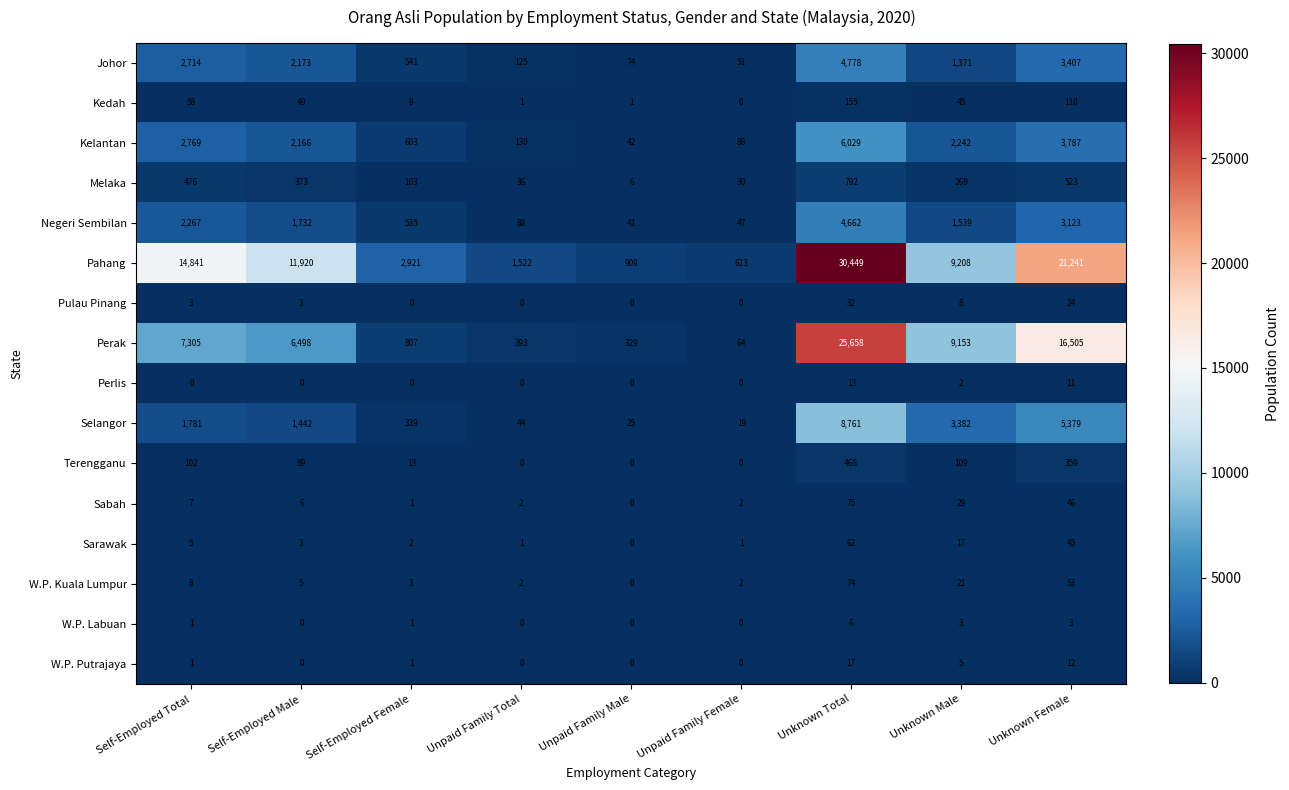

What is the difference between the second highest and minimum values in the W.P. Putrajaya series?

12